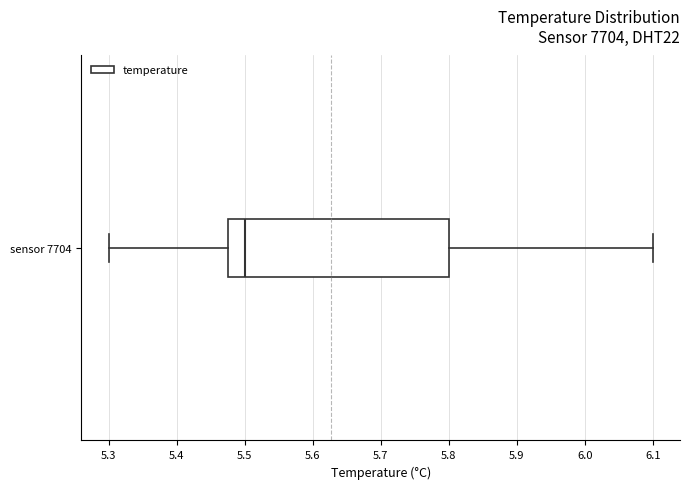

Read this box plot against the x-axis: the position of the median line, the range covered by the box, and the ends of both whiskers. The values are not printed on the chart, so give them approximately, as read against the axis.

median 5.50, box 5.48 to 5.80, whiskers 5.30 to 6.10